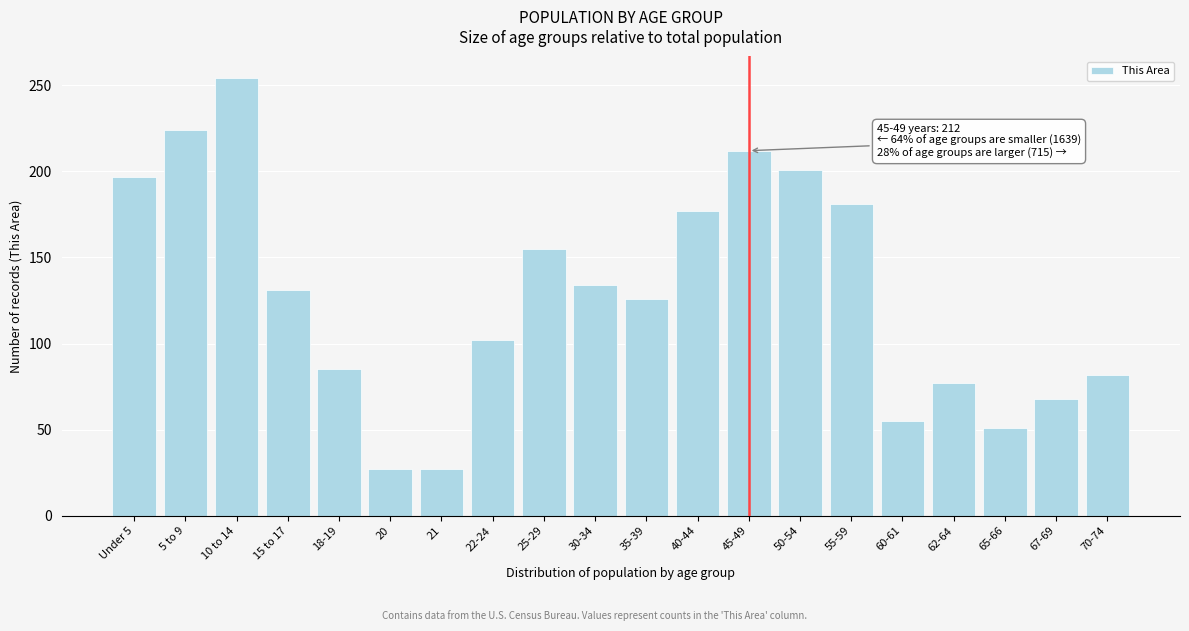

Reading left to right, list all the values displayed in this chart.

197	224	254	131	85	27	27	102	155	134	126	177	212	201	181	55	77	51	68	82